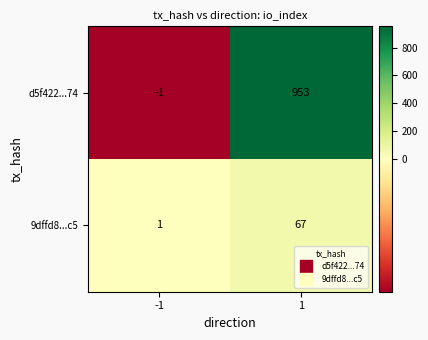

The 9dffd8...c5 series shows 1 at -1. True or false?

True